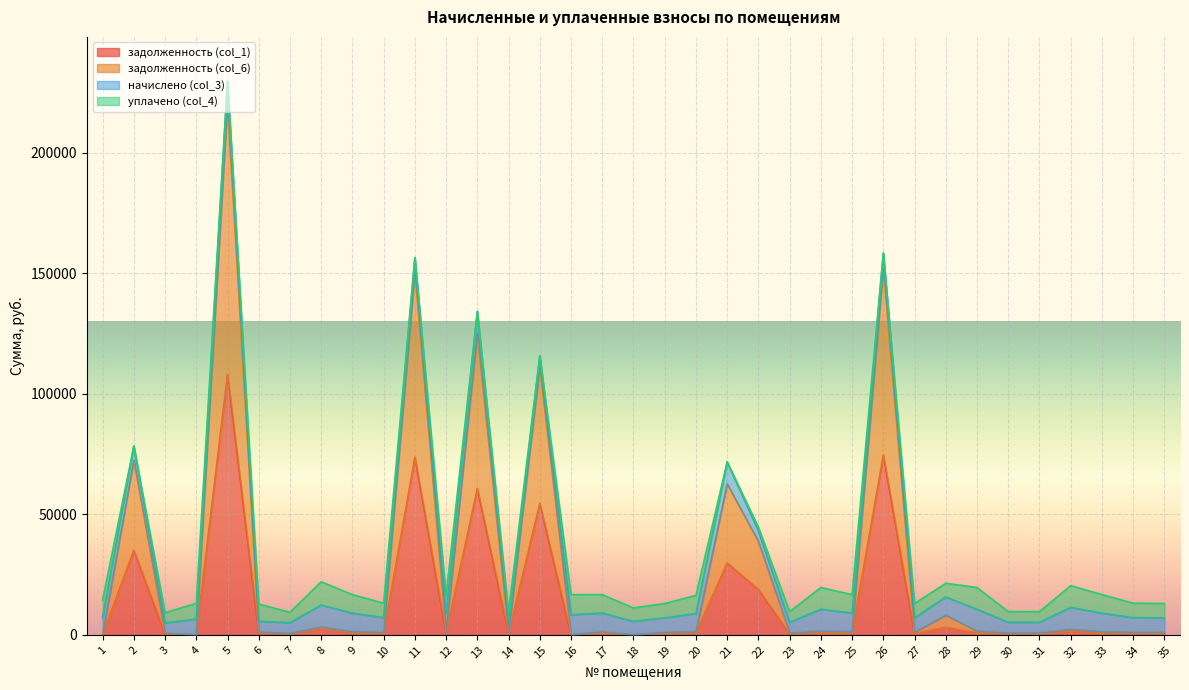

Which series has the widest spread of values?

задолженность (col_6)